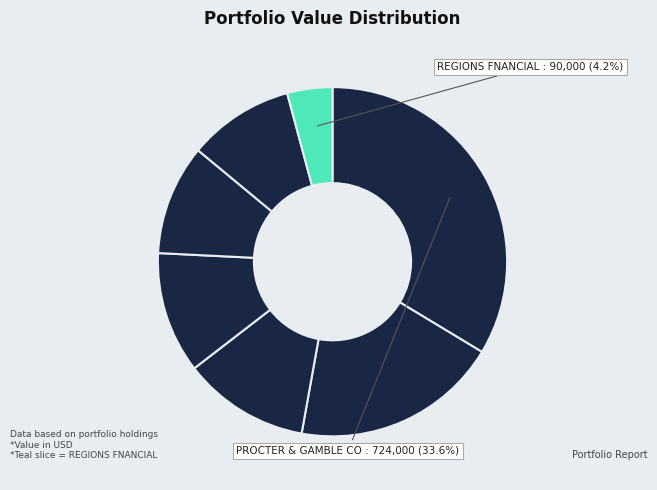

How many slices are in this pie chart?

7